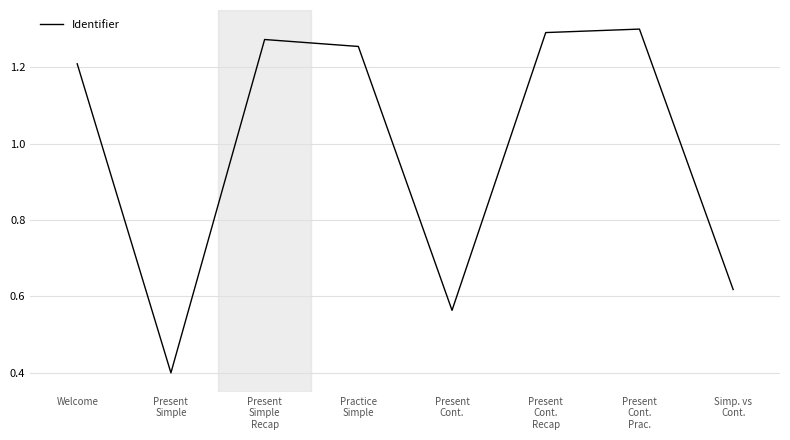

How many interior local valleys (lower than both neighbors) does the data have?

2